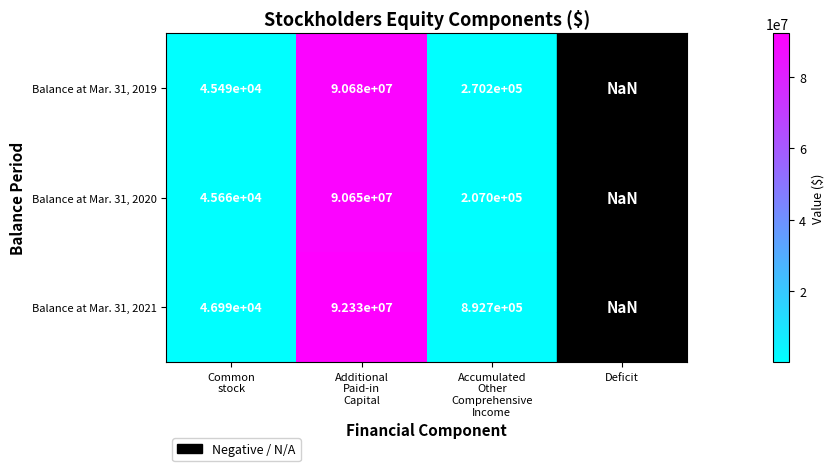

True or false: Balance at Mar. 31, 2020 has a value of nan at Deficit.

True